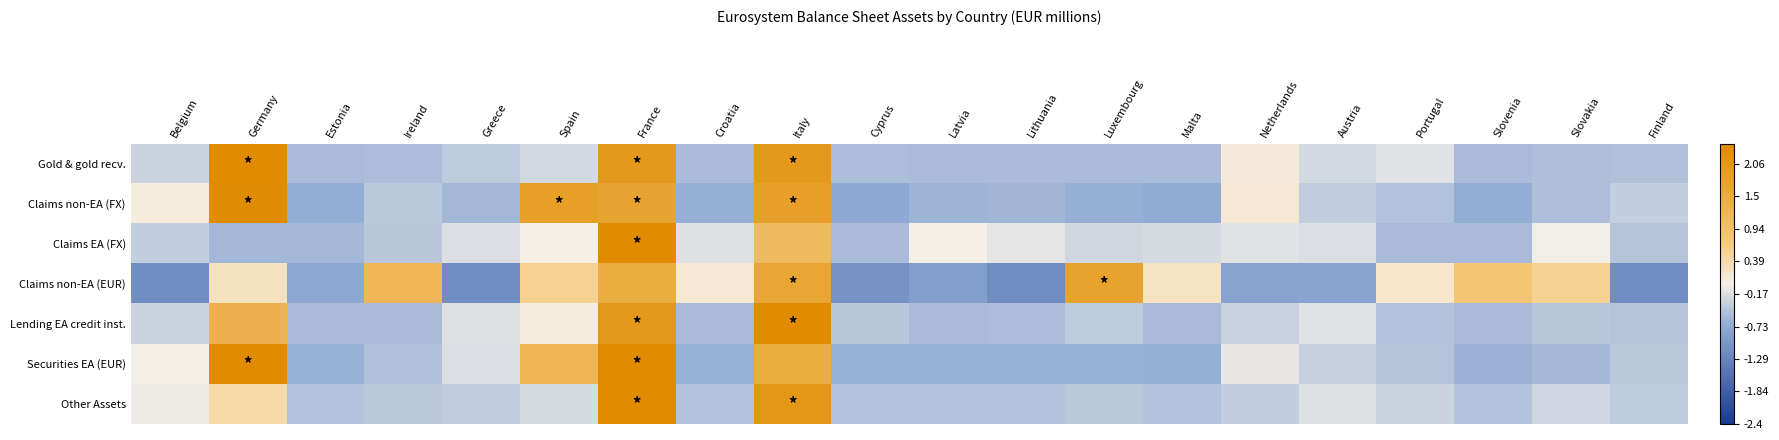

How many series are shown in this chart?

7